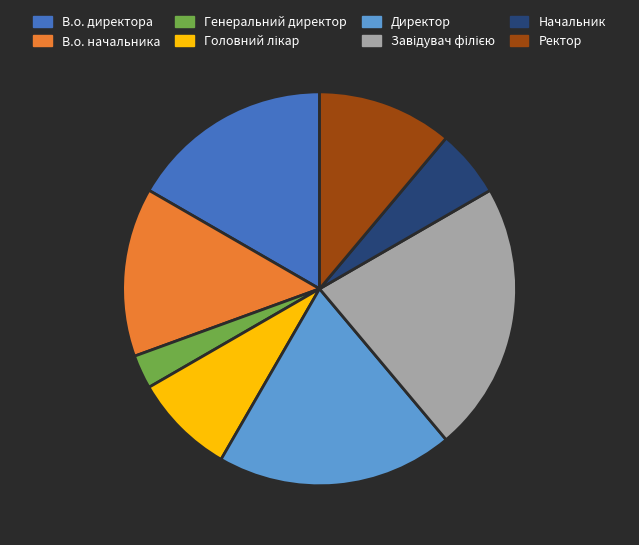

The В.о. начальника slice represents 14% of the pie. True or false?

True